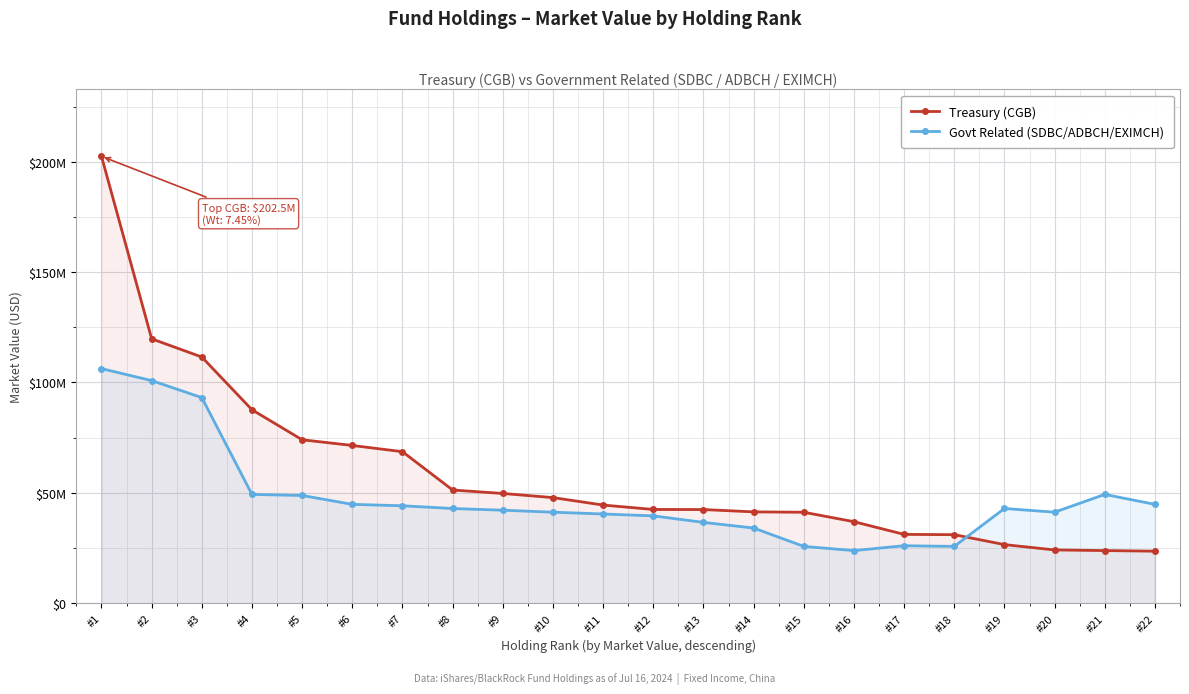

Is the value of Treasury (CGB) at #11 greater than the value of Govt Related (SDBC/ADBCH/EXIMCH) at #3?

No